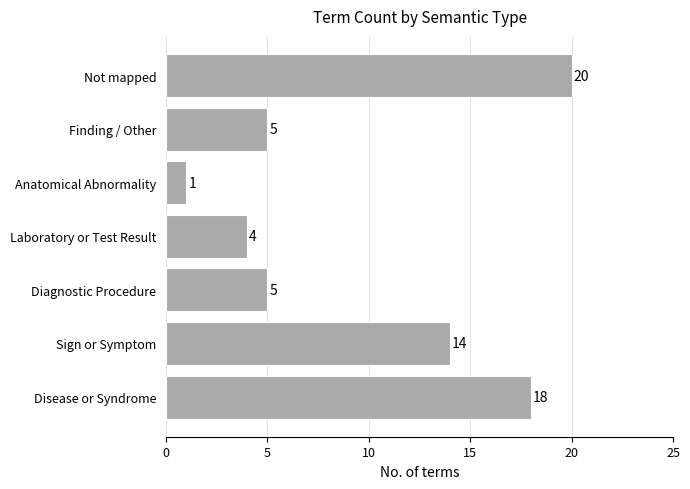

Which category has the highest value across all series?

Not mapped